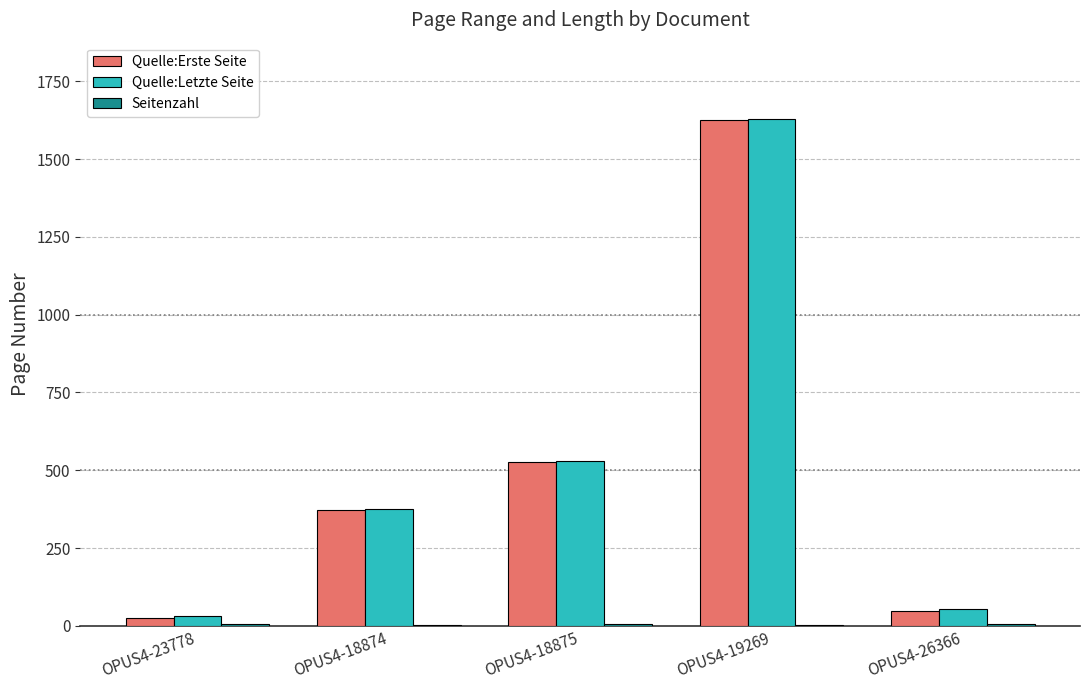

Where is Quelle:Letzte Seite nearest to the value 831?

OPUS4-18875